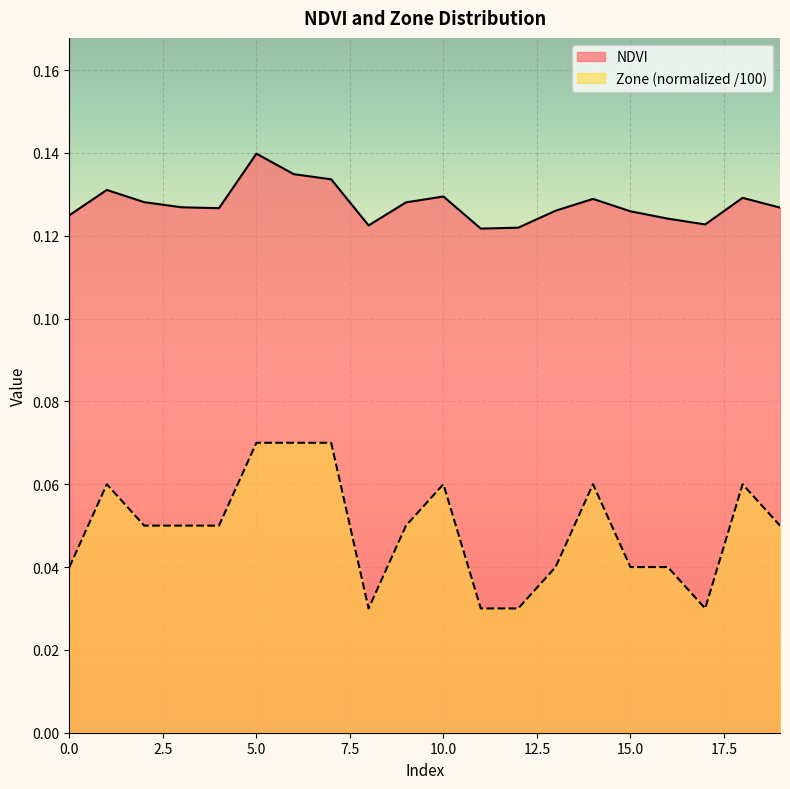

How many lines are shown in the chart?

2